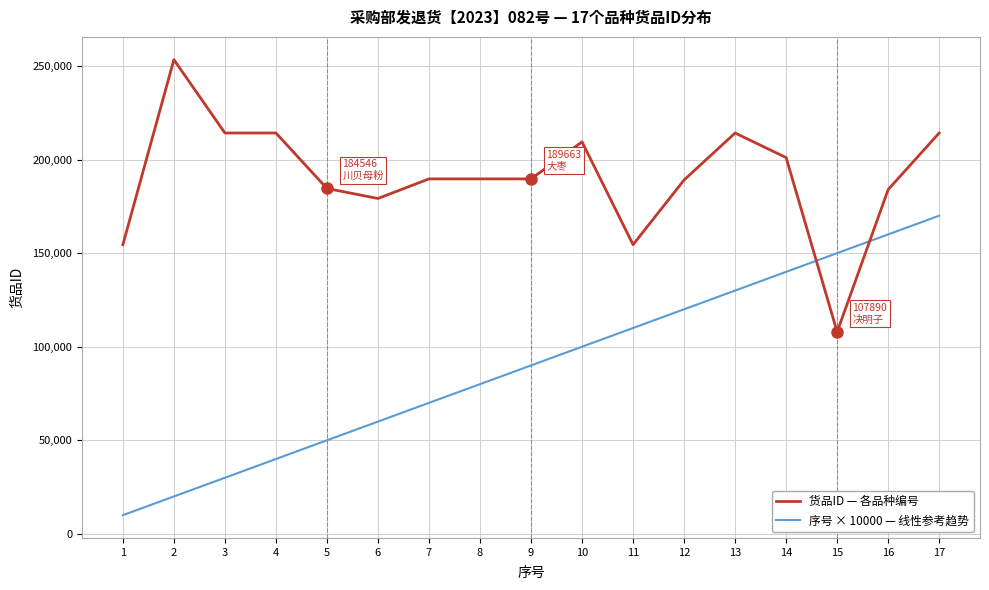

At 13, list the series in order from largest to smallest.

货品ID — 各品种编号, 序号 × 10000 — 线性参考趋势